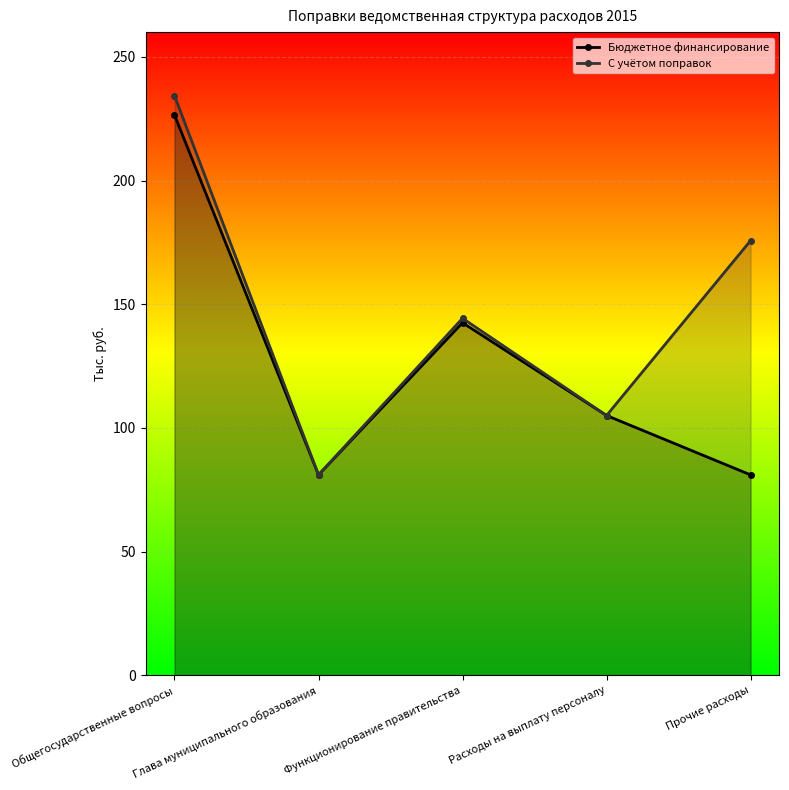

At which category does Бюджетное финансирование reach its first local valley?

Глава муниципального образования